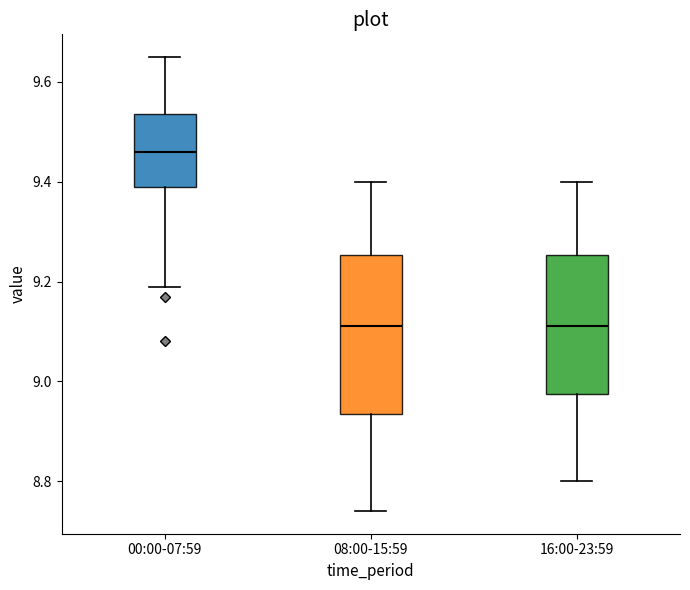

Which box is the tallest, from its lower edge to its upper edge?

08:00-15:59